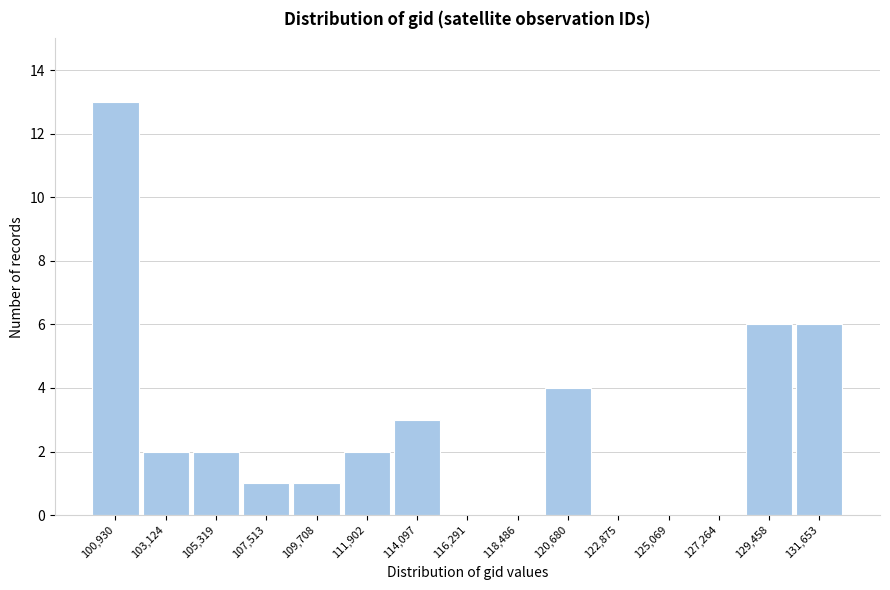

Reading left to right, list all the values displayed in this chart.

100,930=13	103,124=2	105,319=2	107,513=1	109,708=1	111,902=2	114,097=3	116,291=0	118,486=0	120,680=4	122,875=0	125,069=0	127,264=0	129,458=6	131,653=6